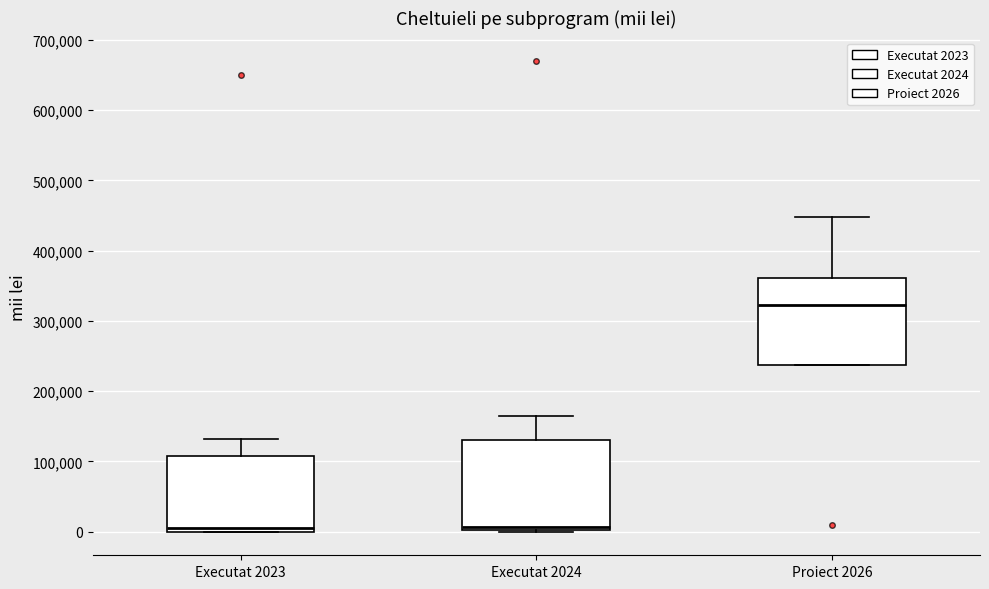

Where is the upper edge of the box for Executat 2024 on the y-axis? The values are not printed on the chart, so give them approximately, as read against the axis.

130000